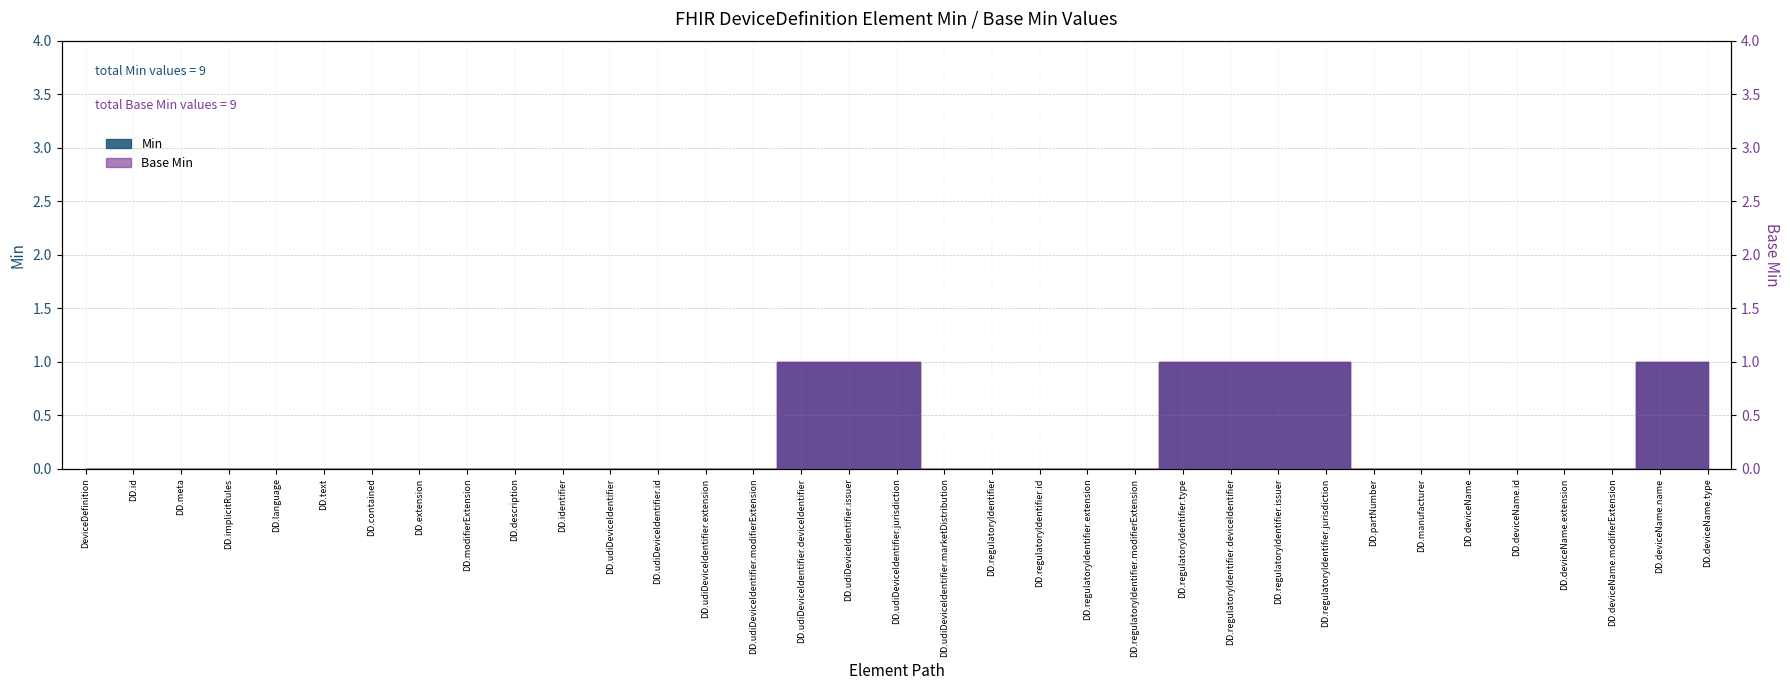

Read the Base Min value at DD.udiDeviceIdentifier.issuer.

1